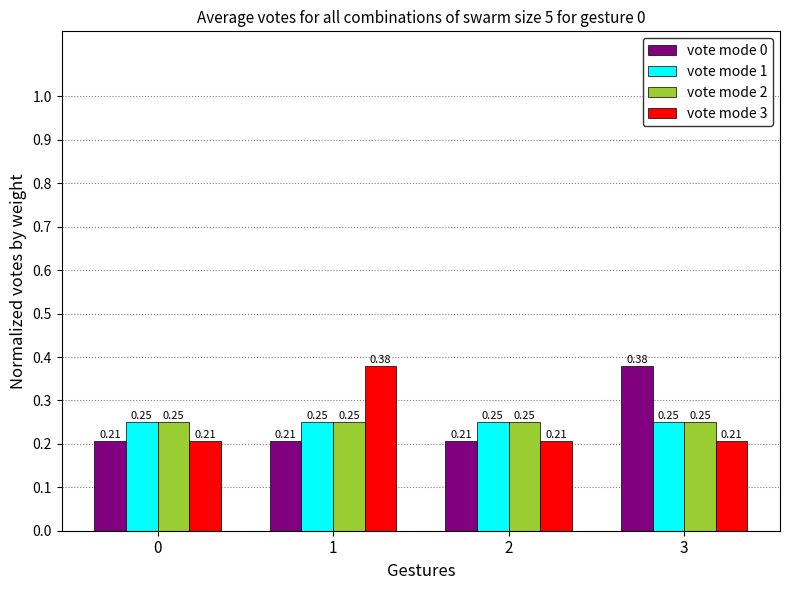

What is the sum of all vote mode 0 values?

1.0